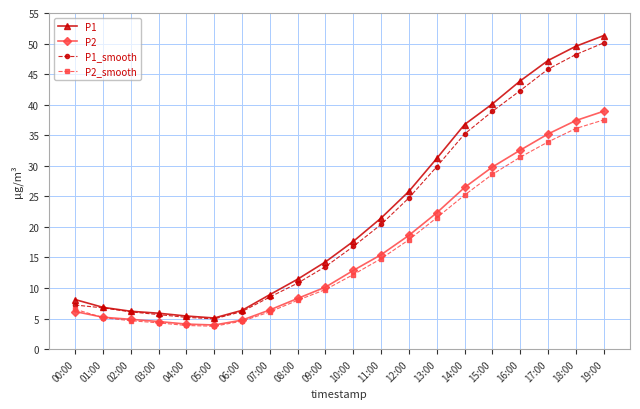

What position from the right is 04:00?

16